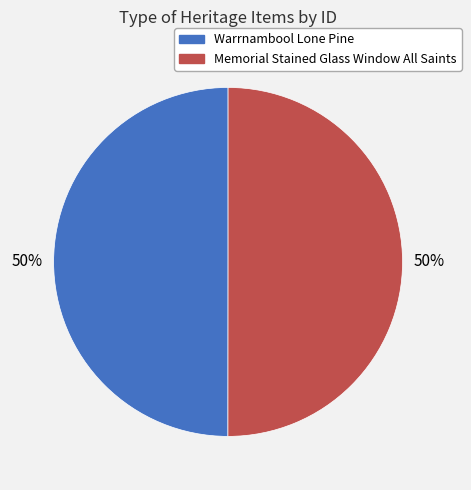

To the nearest percent, what portion does Memorial Stained Glass Window All Saints represent?

50%